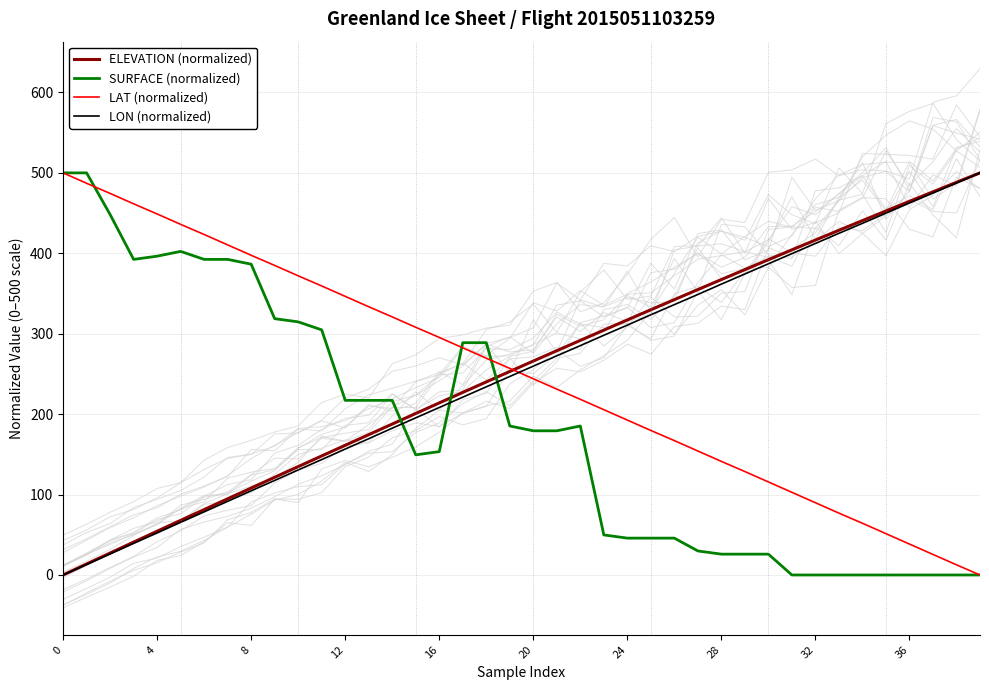

After their last crossing, which series has the higher values: LON (normalized) or SURFACE (normalized)?

LON (normalized)